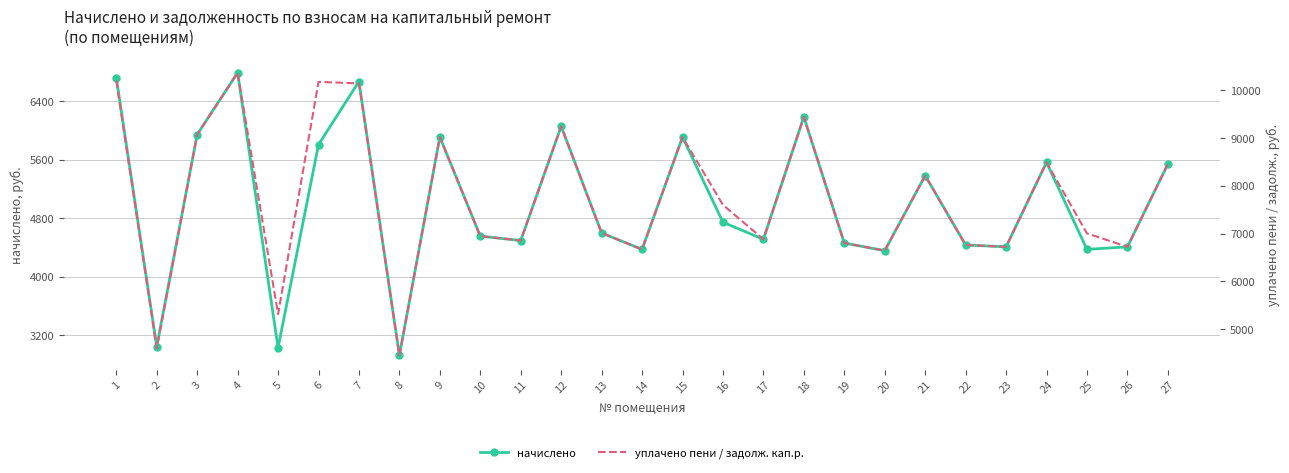

Rank the series by their maximum value, from lowest to highest.

начислено, уплачено пени / задолж. кап.р.